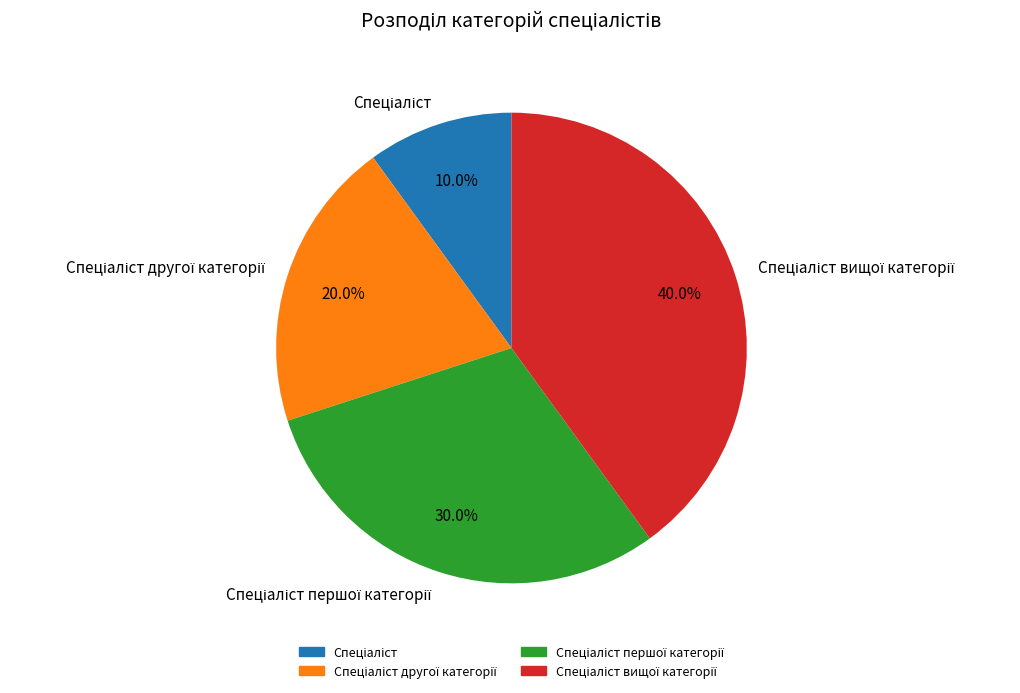

Is there any slice that represents more than half of the pie?

No